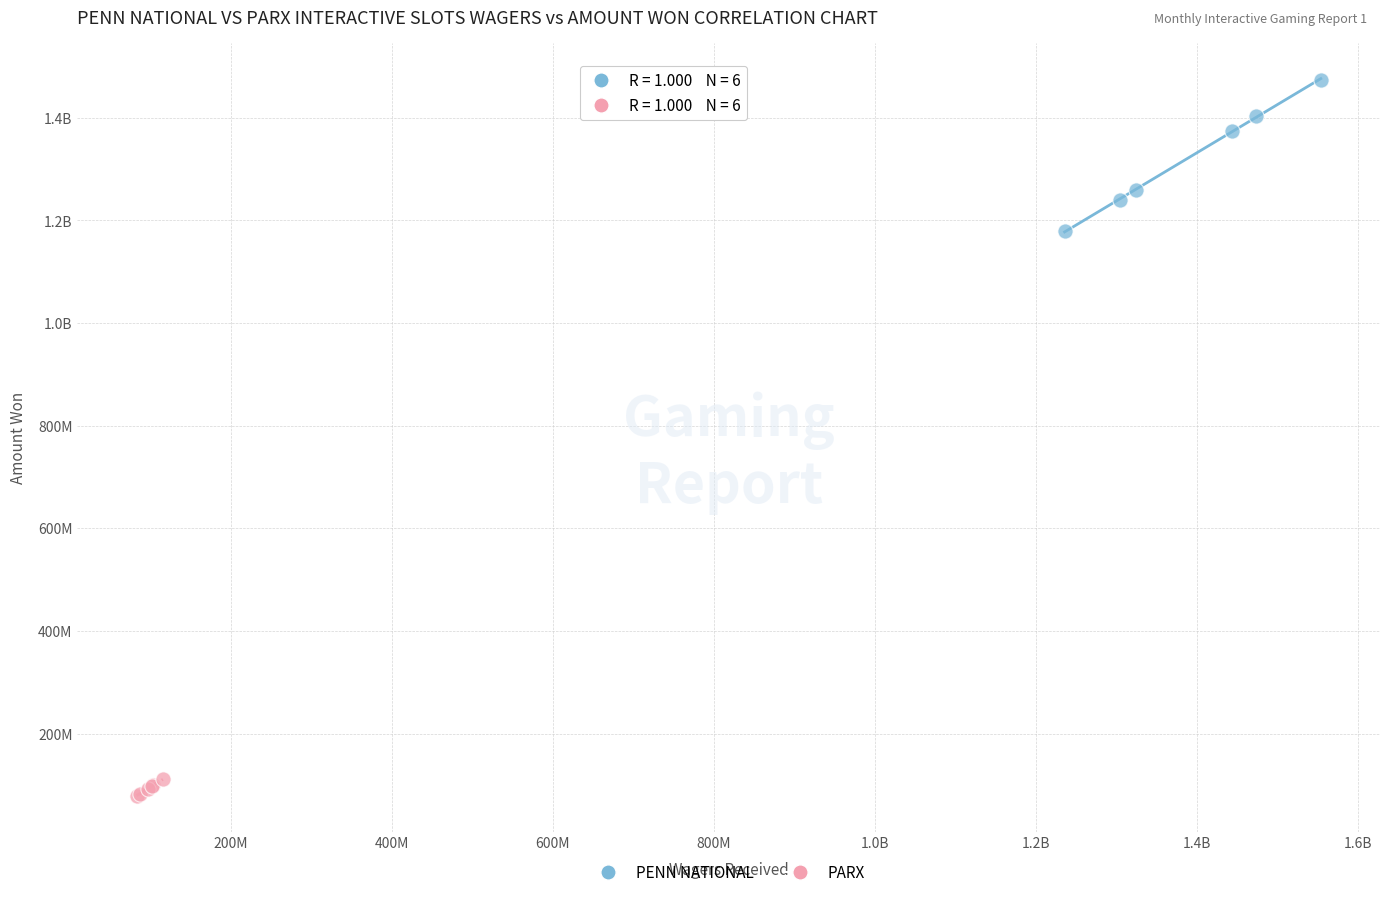

What are all the series names shown in the legend?

PENN NATIONAL, PARX